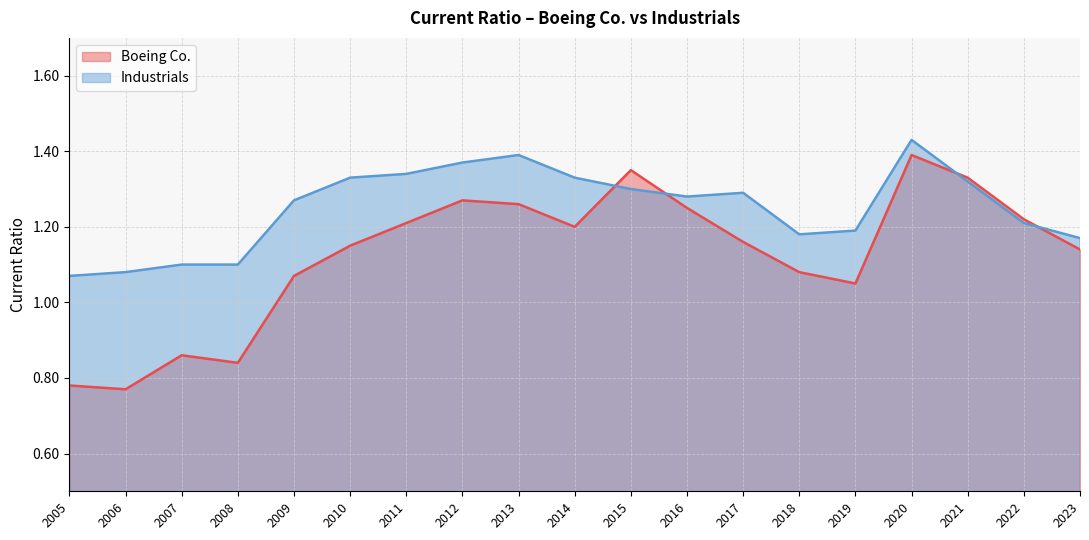

Reading left to right, transcribe all the data shown in this chart.

Boeing Co.: 2023=1.1	2022=1.2	2021=1.3	2020=1.4	2019=1.1	2018=1.1	2017=1.2	2016=1.2	2015=1.4	2014=1.2	2013=1.3	2012=1.3	2011=1.2	2010=1.1	2009=1.1	2008=0.8	2007=0.9	2006=0.8	2005=0.8
Industrials: 2023=1.2	2022=1.2	2021=1.3	2020=1.4	2019=1.2	2018=1.2	2017=1.3	2016=1.3	2015=1.3	2014=1.3	2013=1.4	2012=1.4	2011=1.3	2010=1.3	2009=1.3	2008=1.1	2007=1.1	2006=1.1	2005=1.1